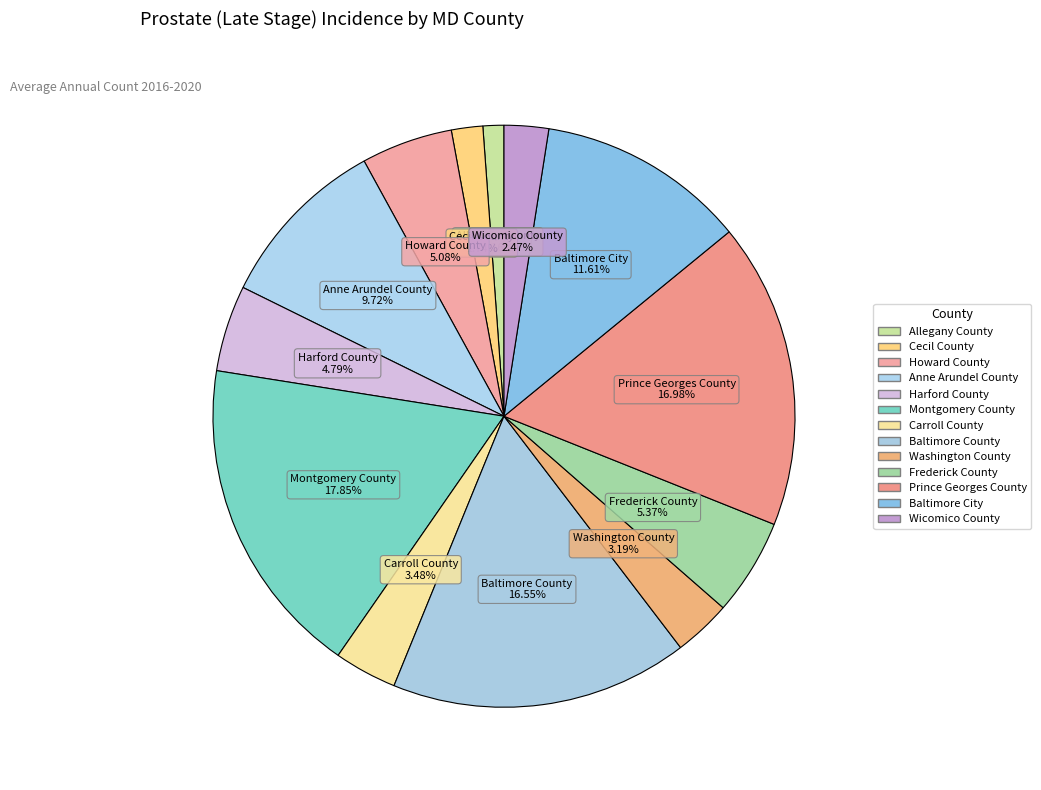

How many slices are in this pie chart?

13